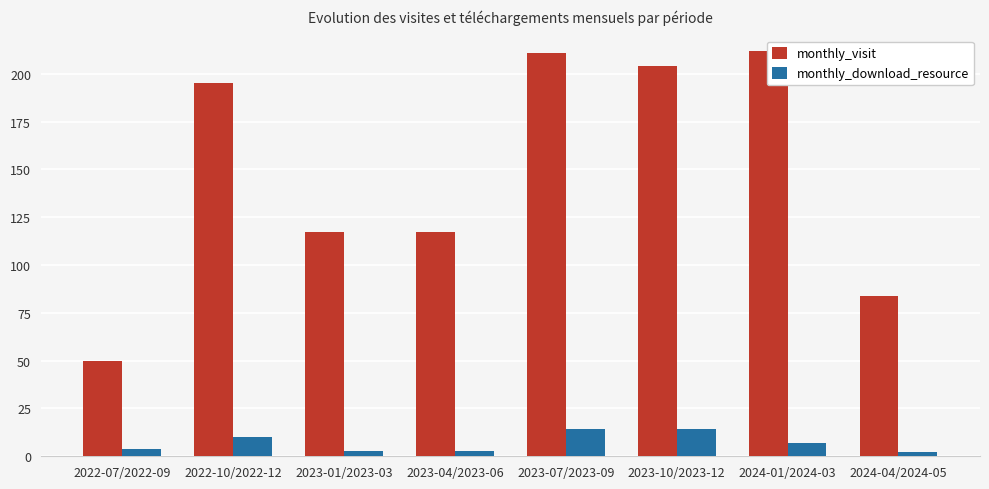

List the series in order of their peak value, highest first.

monthly_visit, monthly_download_resource